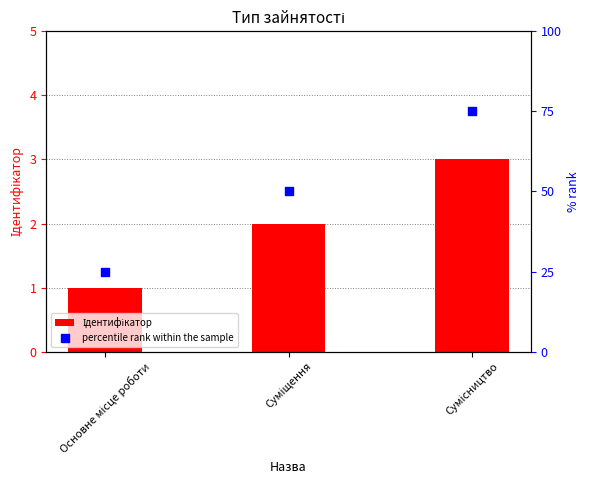

Which has a higher value, Суміщення or Основне місце роботи?

Суміщення